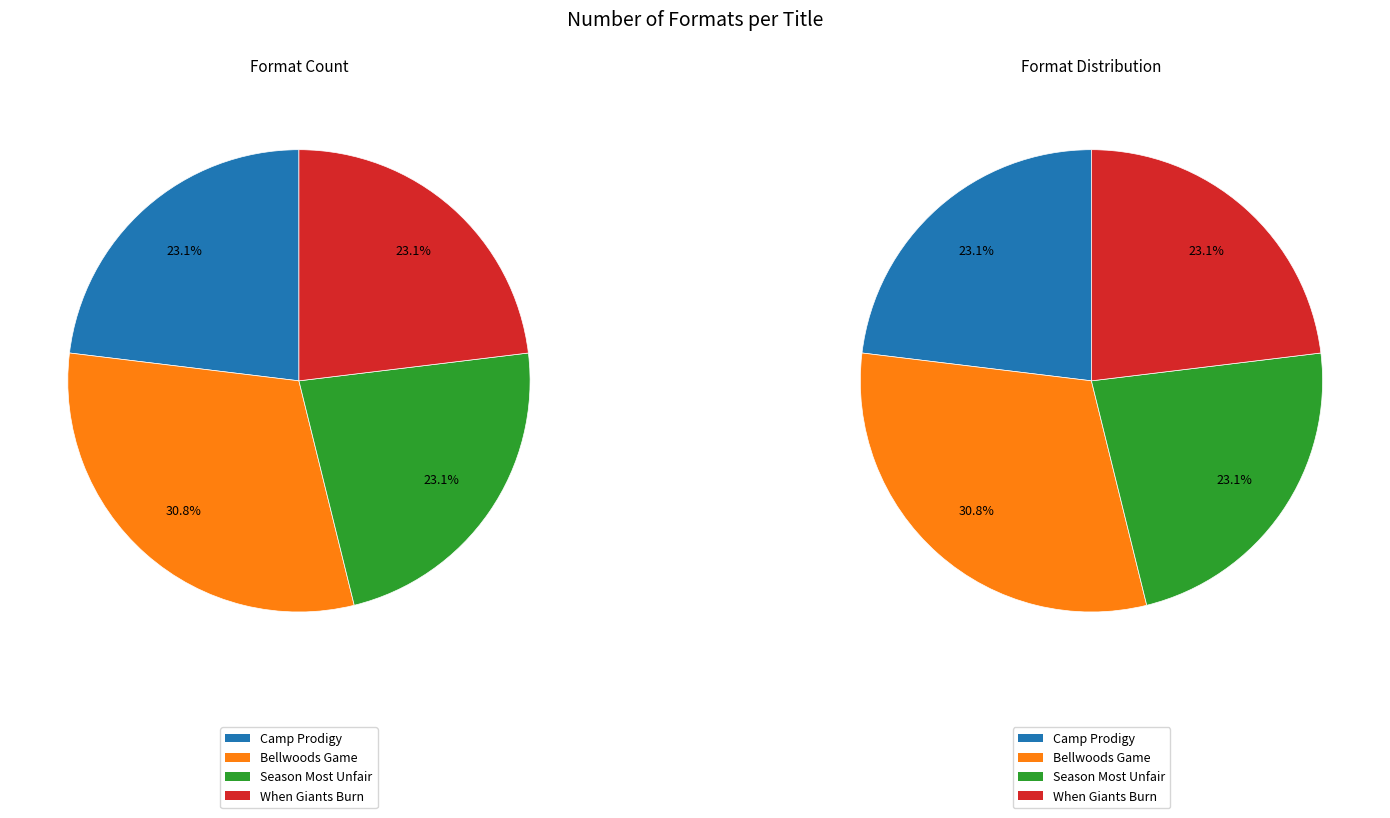

Which slice is the largest?

Bellwoods Game